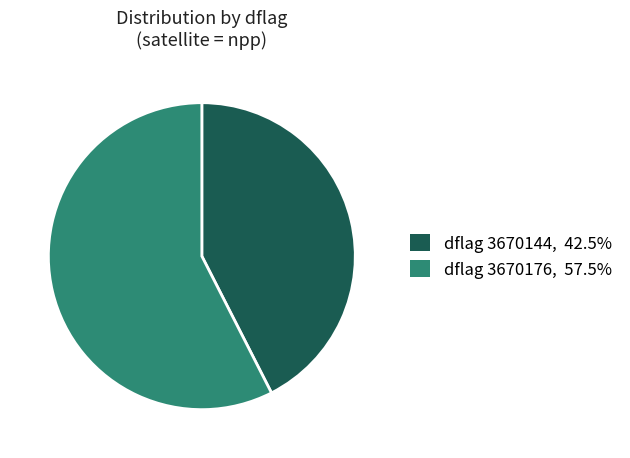

Is there a majority slice in this chart?

Yes